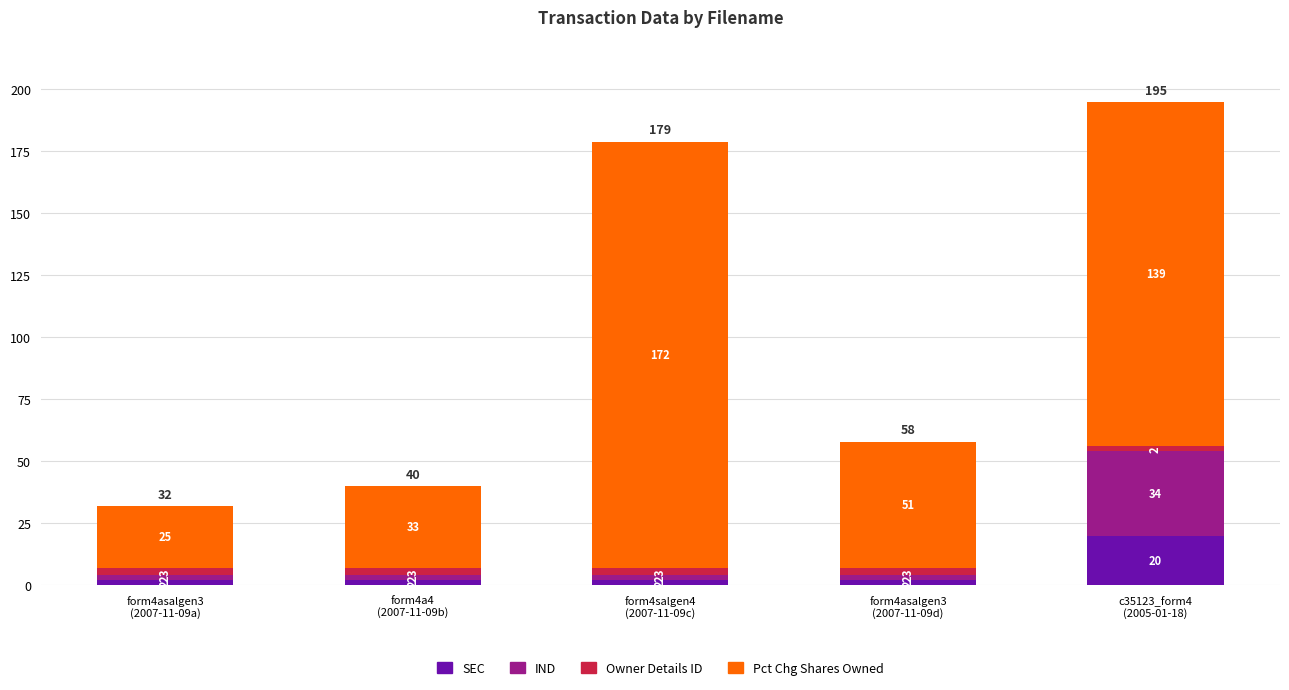

Does the chart contain any negative values?

No